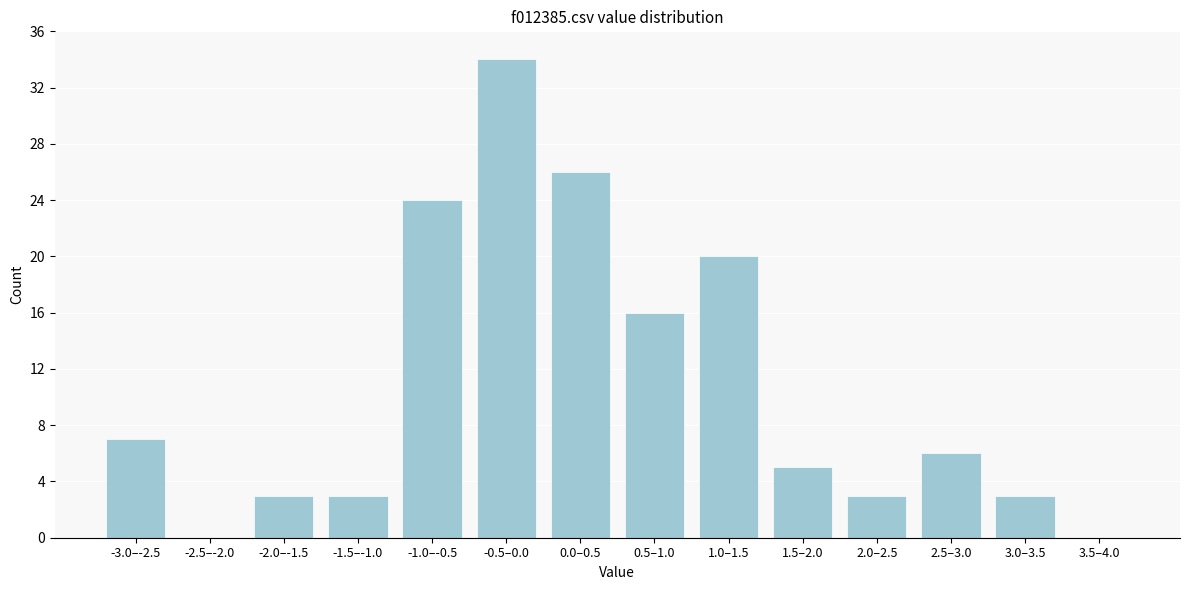

Reading left to right, list all the values displayed in this chart.

-3.0–-2.5=7	-2.5–-2.0=0	-2.0–-1.5=3	-1.5–-1.0=3	-1.0–-0.5=24	-0.5–0.0=34	0.0–0.5=26	0.5–1.0=16	1.0–1.5=20	1.5–2.0=5	2.0–2.5=3	2.5–3.0=6	3.0–3.5=3	3.5–4.0=0